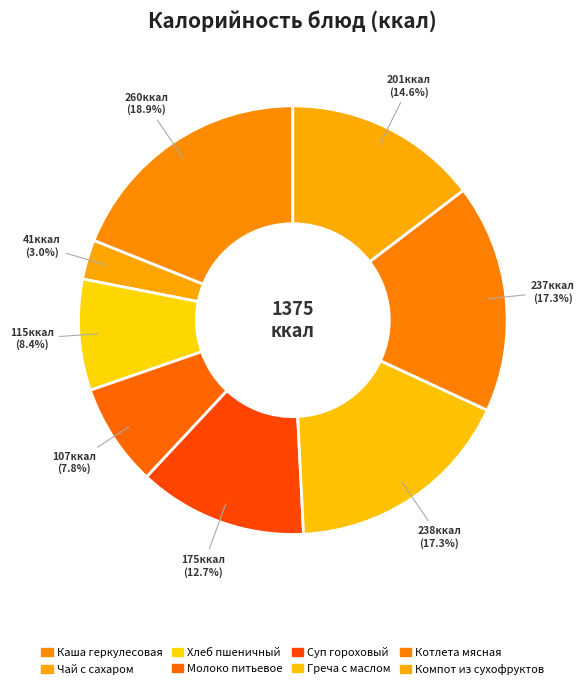

How many segments does this pie chart have?

8